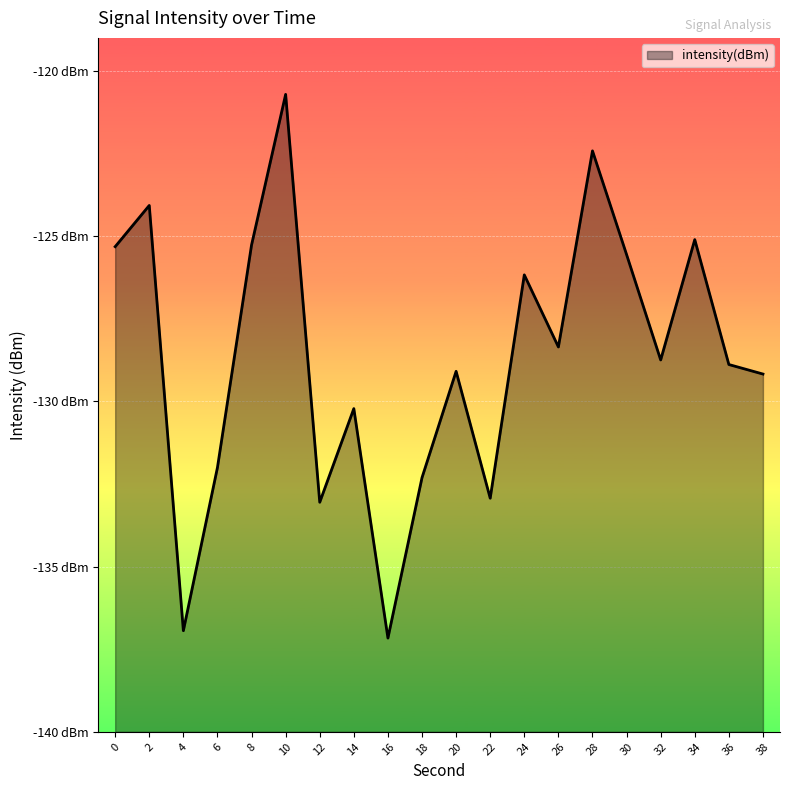

Rank the categories by value from highest to lowest.

10, 28, 2, 34, 8, 0, 30, 24, 26, 32, 36, 20, 38, 14, 6, 18, 22, 12, 4, 16